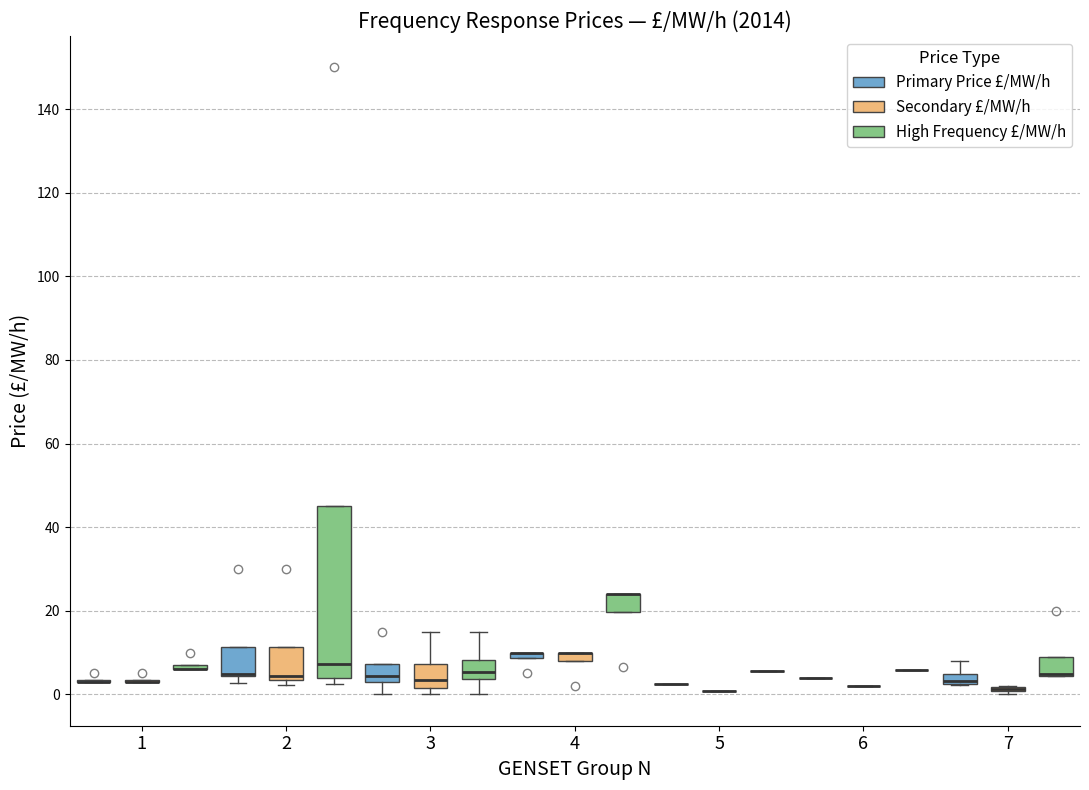

Which box is the tallest, from its lower edge to its upper edge?

2 (High Frequency £/MW/h)